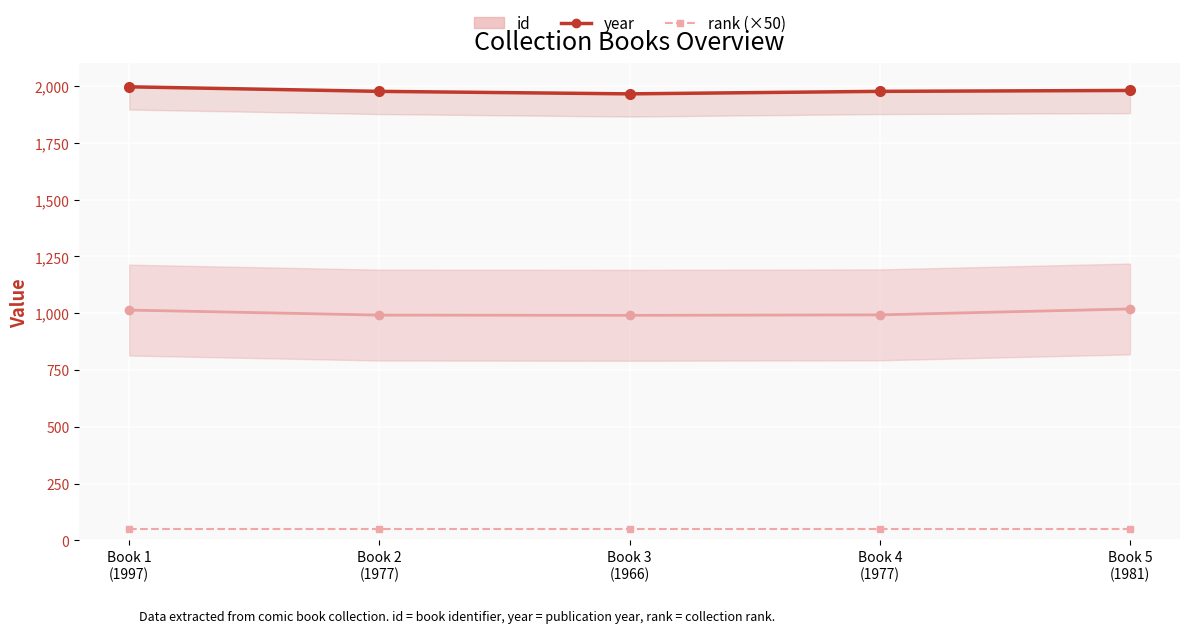

True or false: rank (×50) and year cross at least once.

False